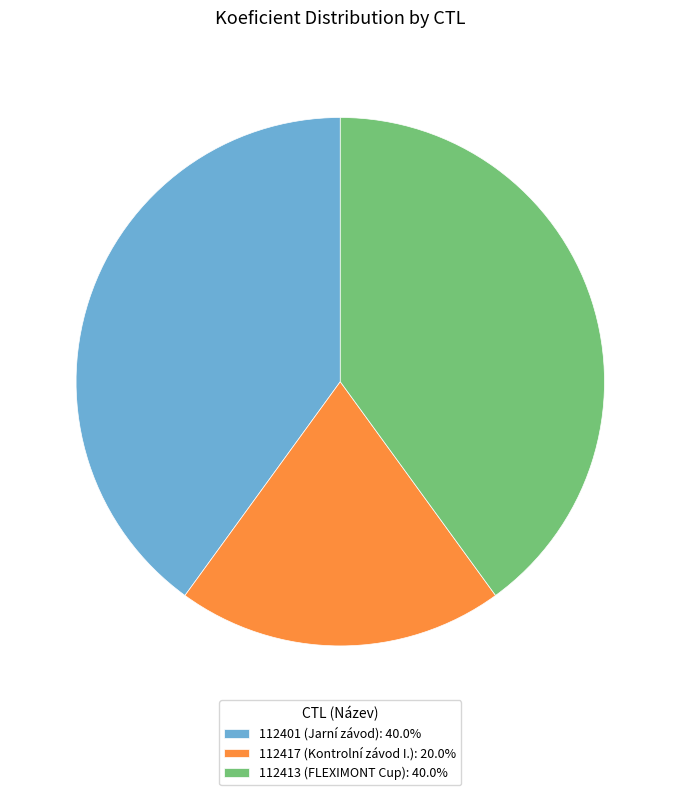

Combined, do 112413 (FLEXIMONT Cup): 40.0% and 112417 (Kontrolní závod I.): 20.0% account for over 50%?

Yes